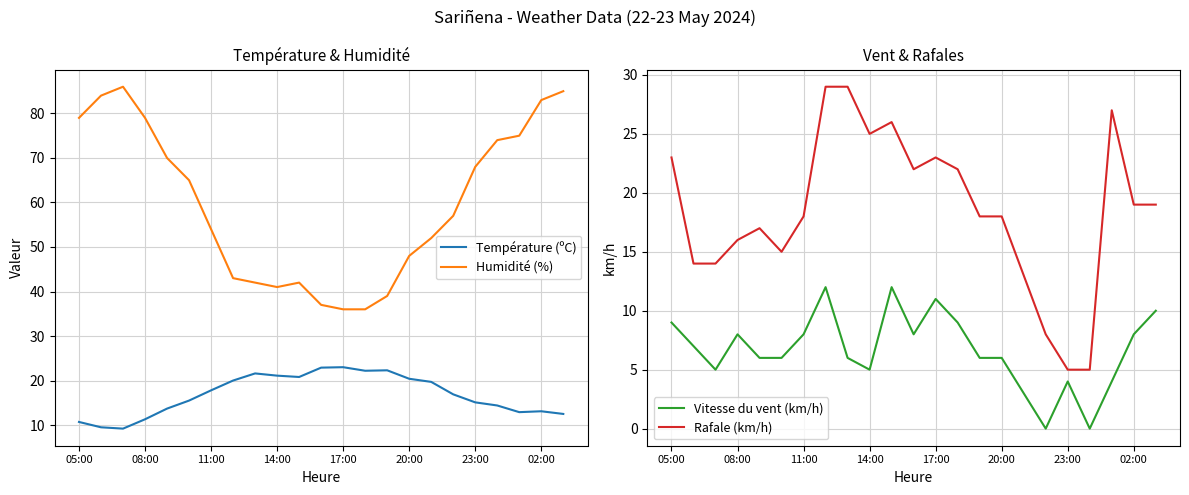

What is the difference between the maximum and minimum values in the Vitesse du vent (km/h) series?

12